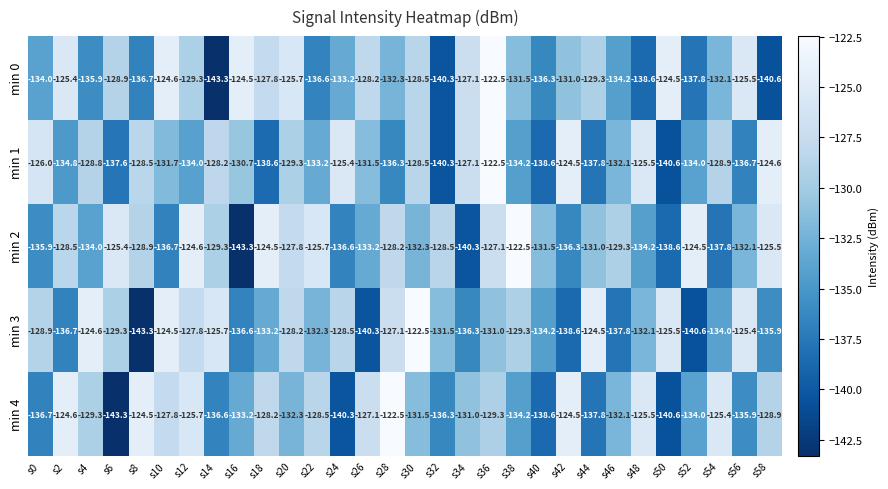

How many distinct data groups are displayed?

5